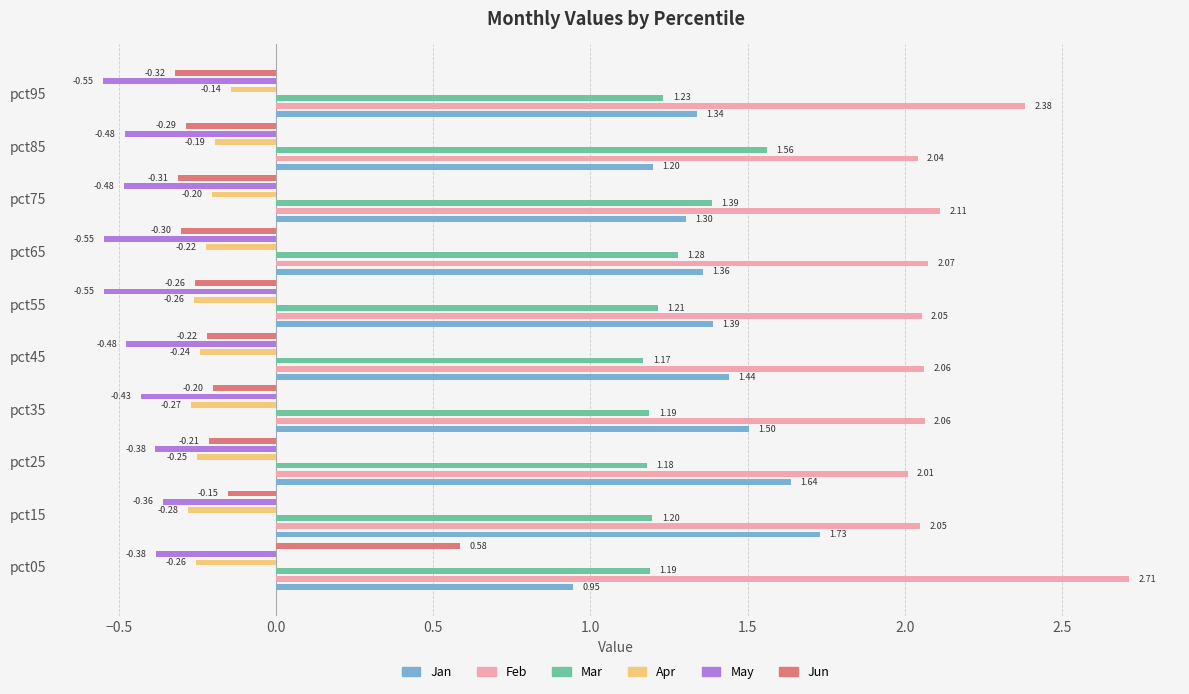

What are all the series names shown in the legend?

Jan, Feb, Mar, Apr, May, Jun